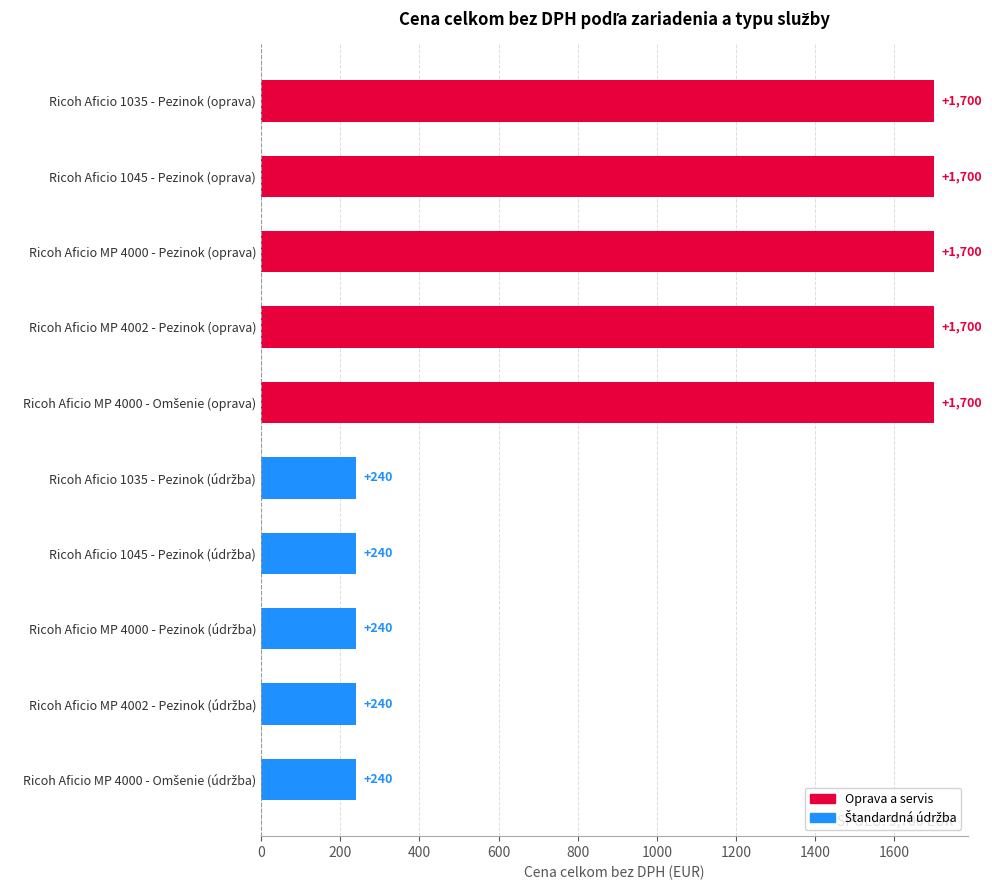

How many data points does each series have?

10